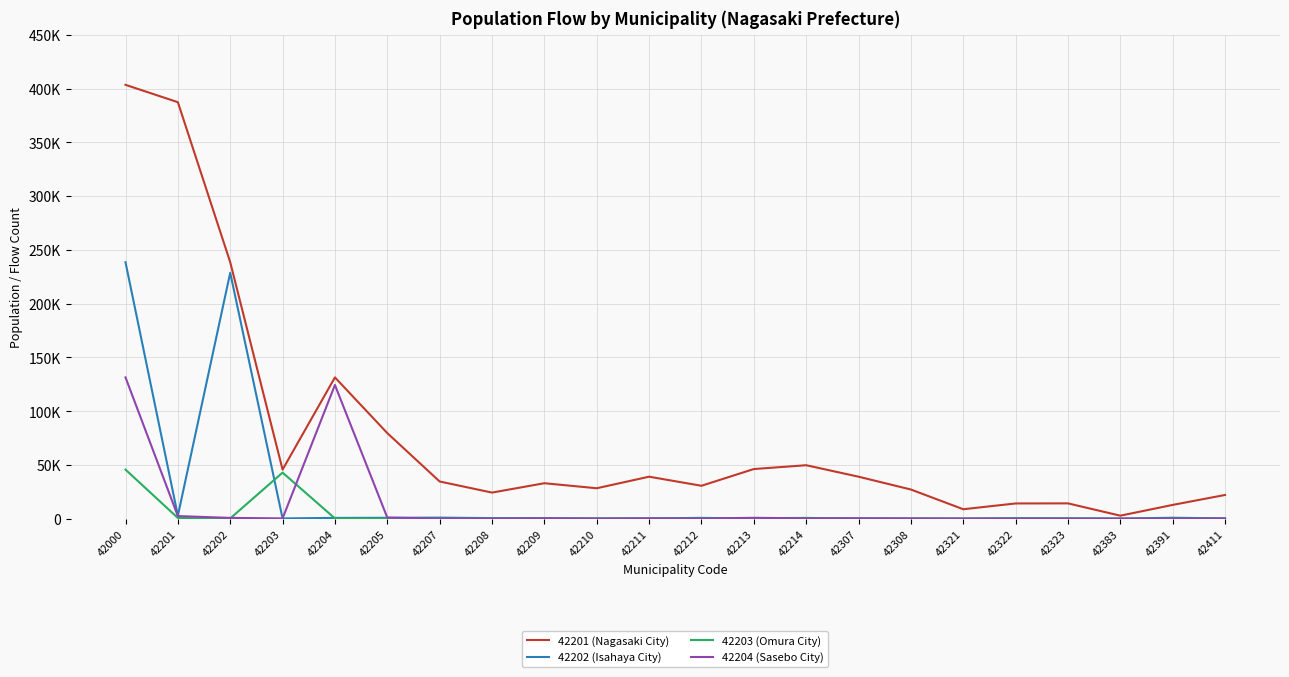

Does the chart have visible grid lines?

Yes